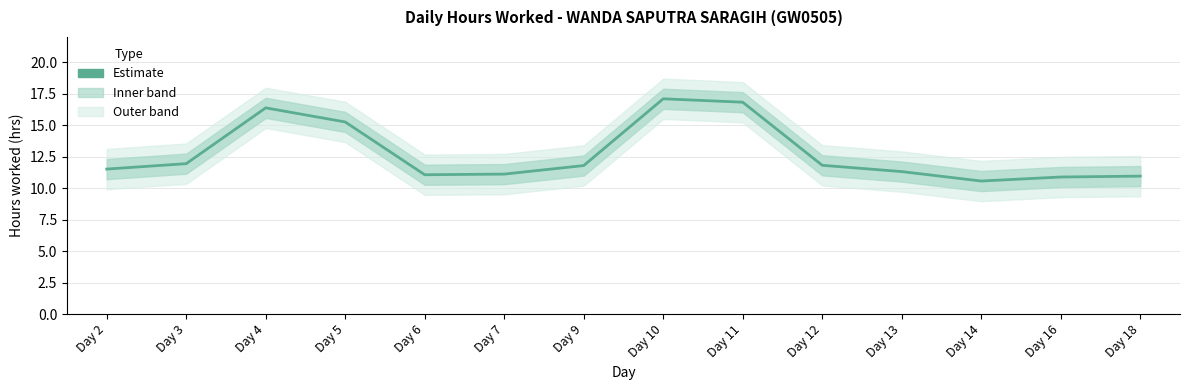

What is the value of the 13th point from the left?

10.9